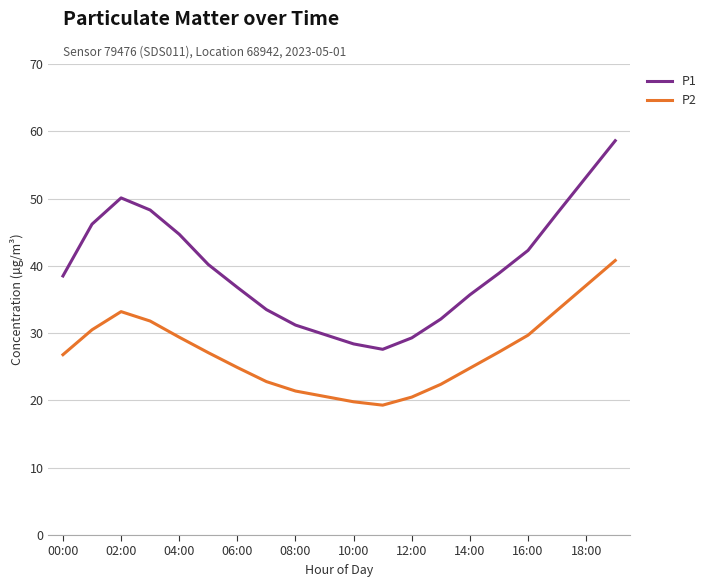

What are all the series names shown in the legend?

P1, P2